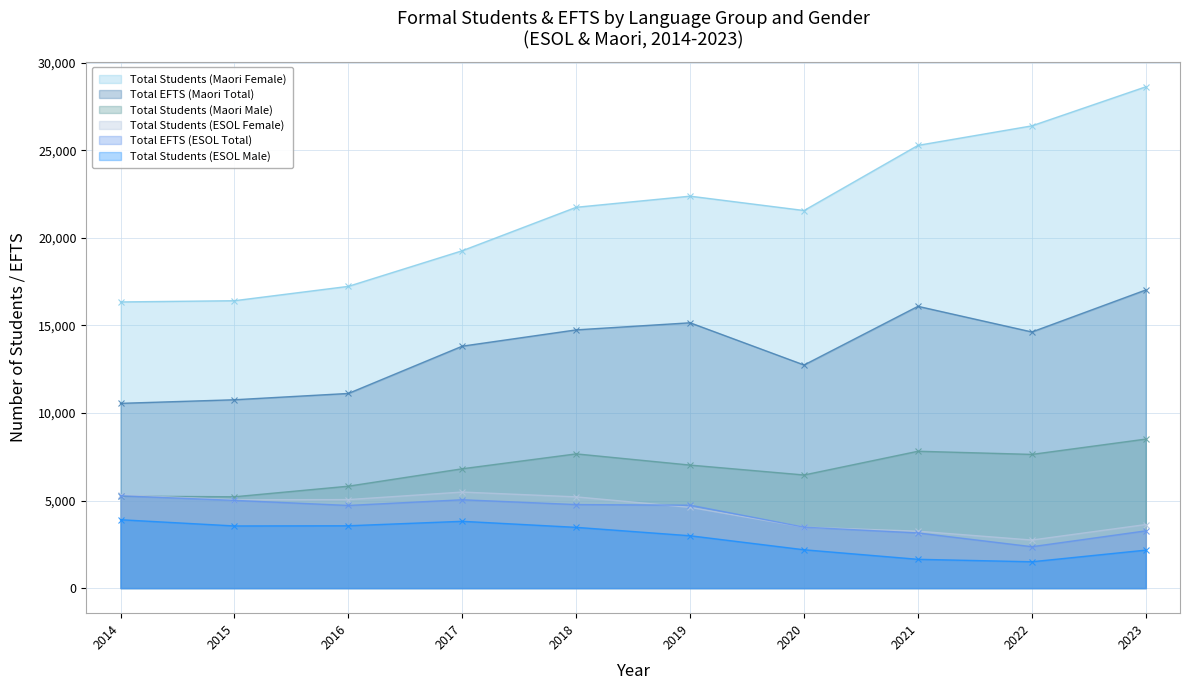

What is the spread (max minus min) of values at 2017?

15450